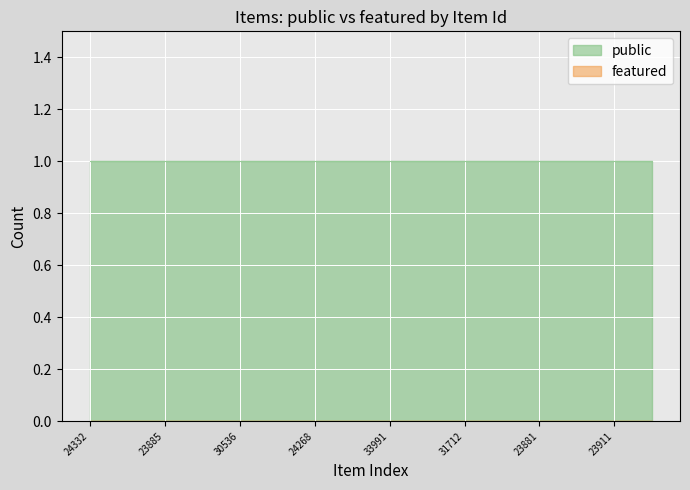

Reading left to right, list all the values displayed in this chart.

public: 1	1	1	1	1	1	1	1	1	1	1	1	1	1	1	1
featured: 0	0	0	0	0	0	0	0	0	0	0	0	0	0	0	0